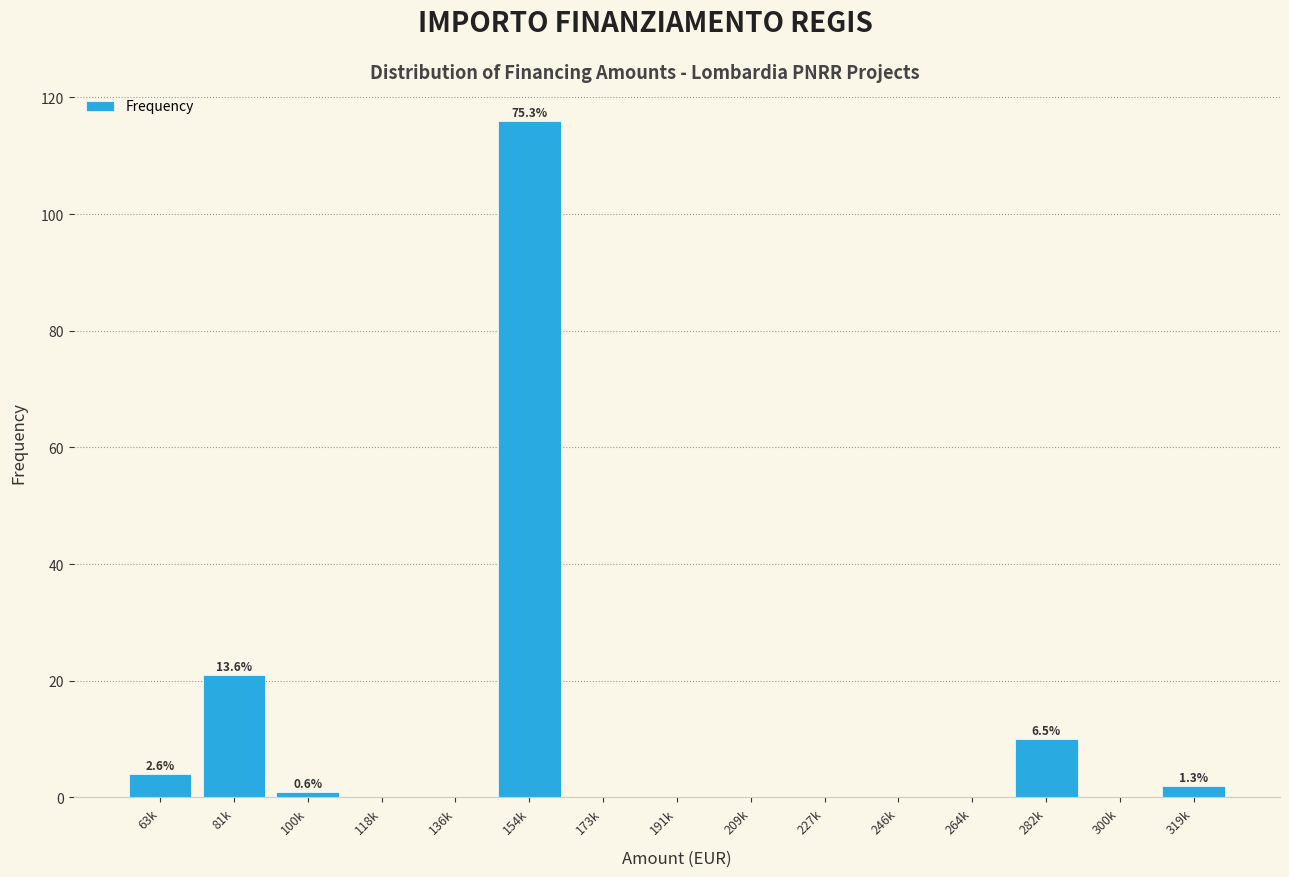

Reading right to left, what are all the values shown in this chart?

319k=2	300k=0	282k=10	264k=0	246k=0	227k=0	209k=0	191k=0	173k=0	154k=116	136k=0	118k=0	100k=1	81k=21	63k=4